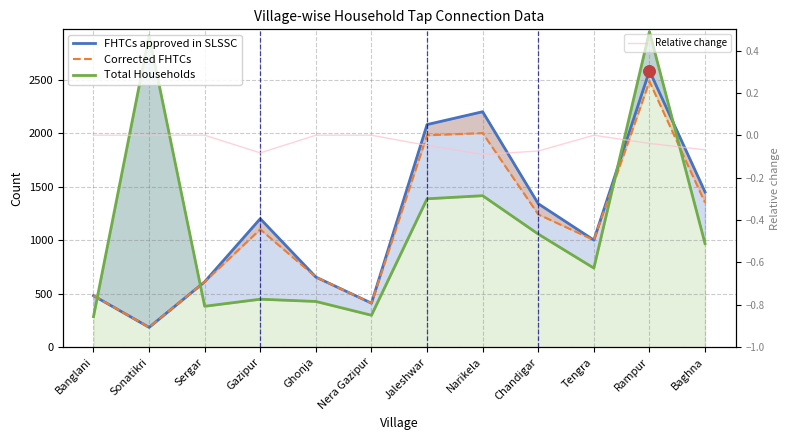

The Corrected FHTCs series shows 184.0 at Sonatikri. True or false?

True